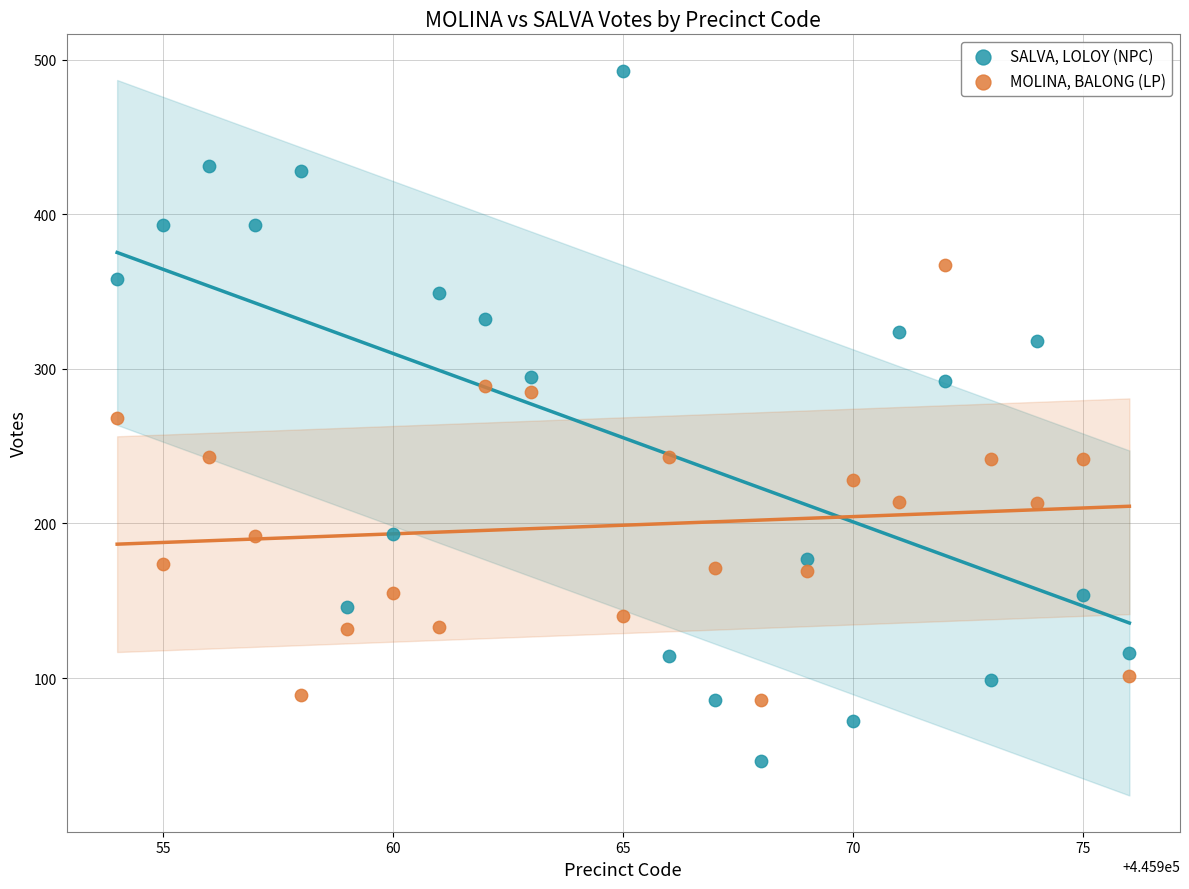

Which series reaches the minimum Y coordinate?

SALVA, LOLOY (NPC)